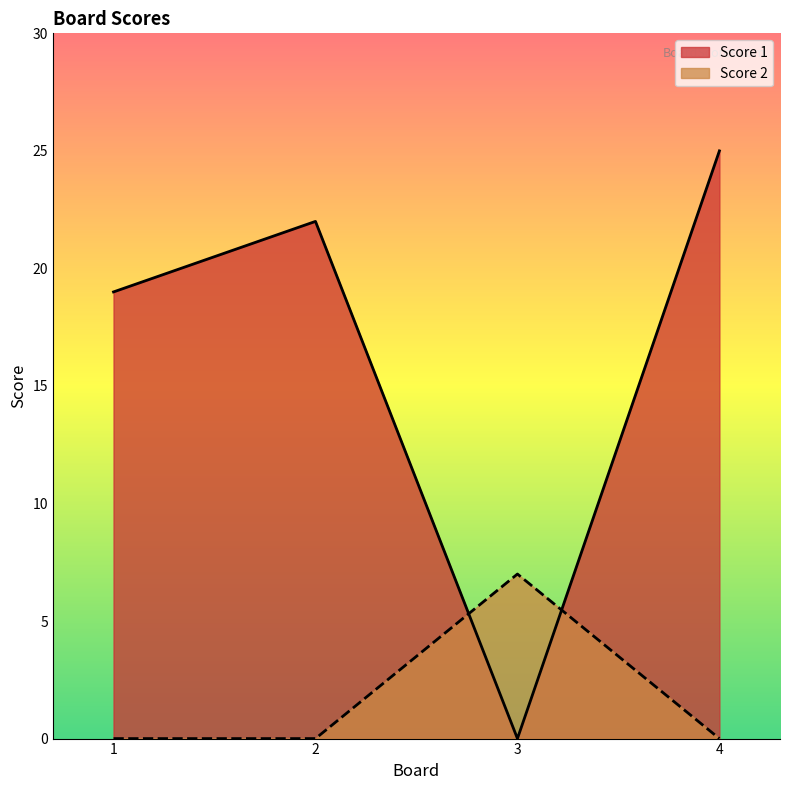

Reading left to right, what are all the values shown in this chart?

Score 1: 1=19	2=22	3=0	4=25
Score 2: 1=0	2=0	3=7	4=0